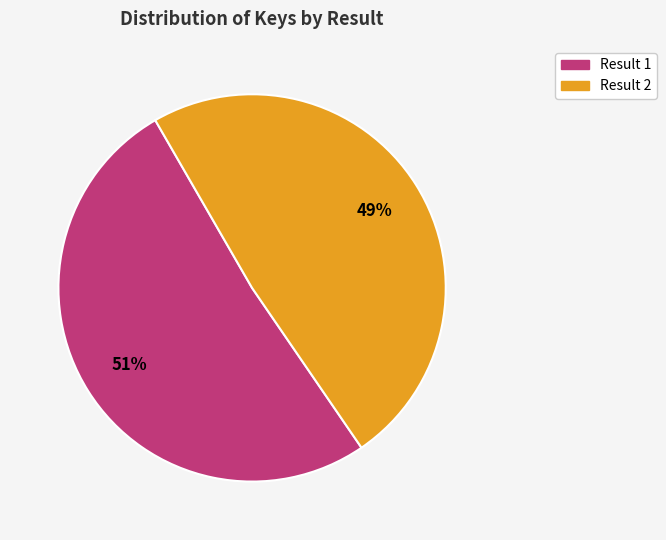

Approximately how many times larger is the value at Result 2 compared to Result 1?

1.0